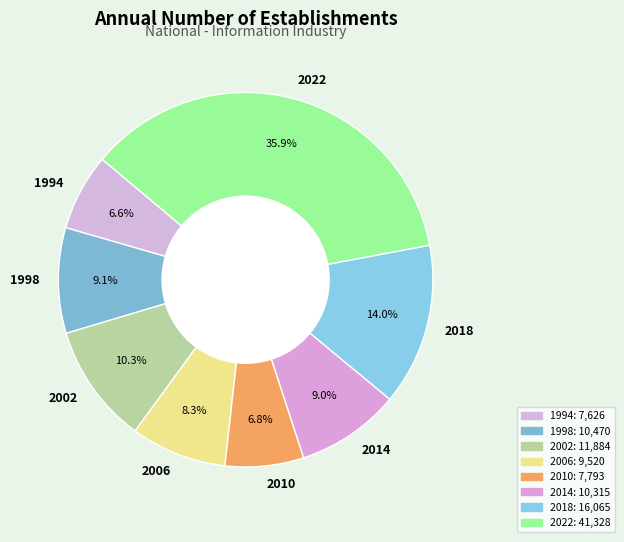

To the nearest percent, what is the difference between the largest and smallest slice percentages?

29%